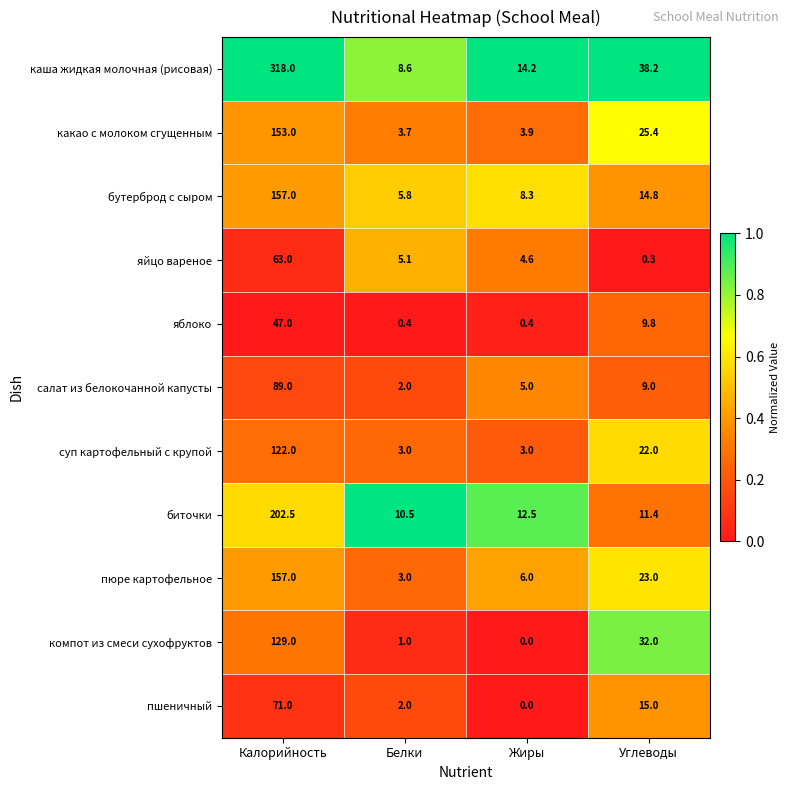

What is the difference between the maximum and minimum values in the каша жидкая молочная (рисовая) series?

309.4